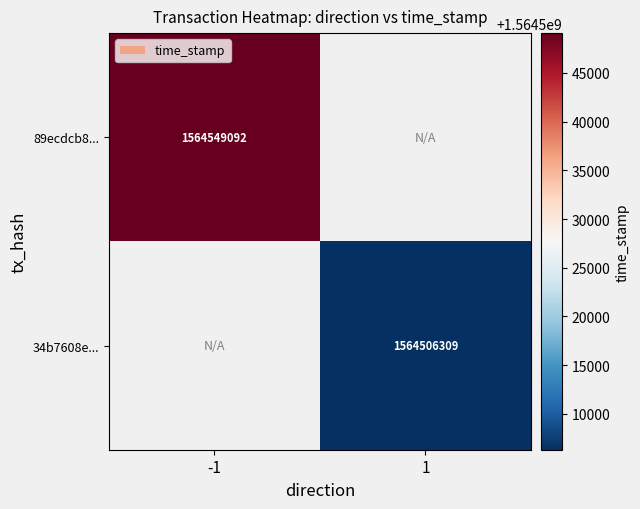

How many distinct data groups are displayed?

2